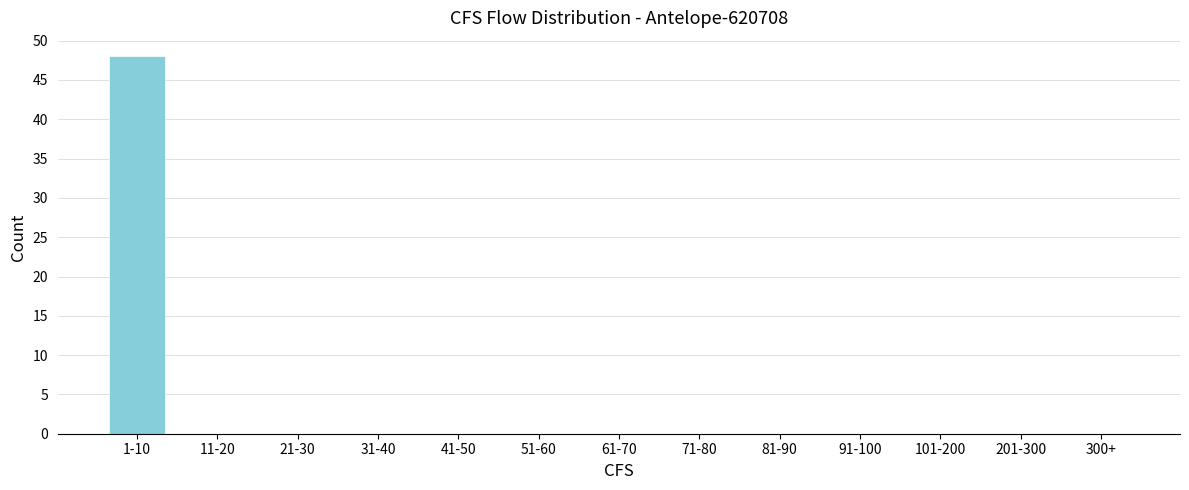

Is it true that the value at 101-200 is -32?

False